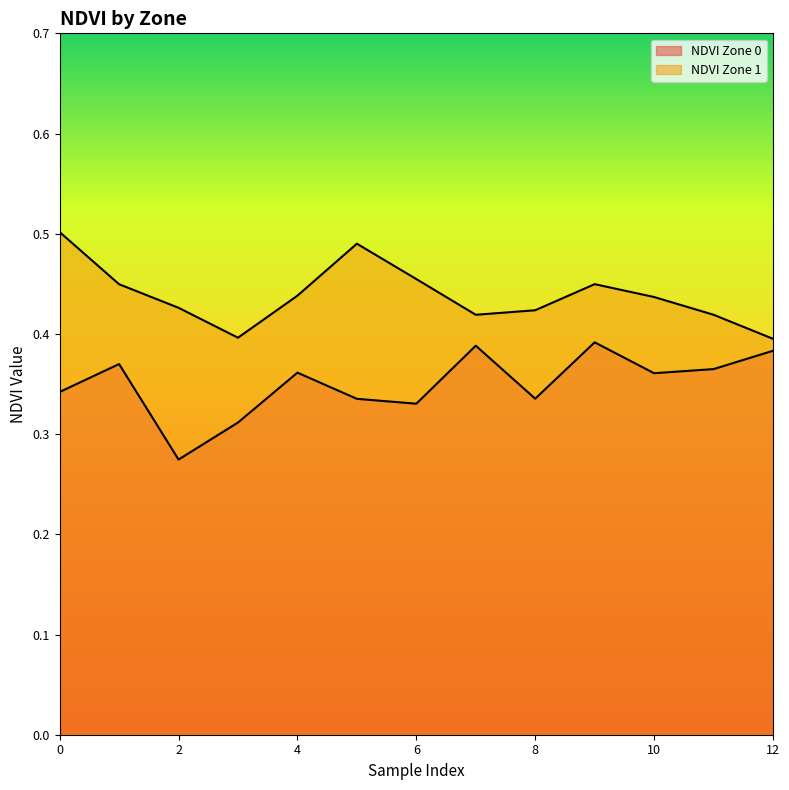

Reading left to right, what are all the values shown in this chart?

NDVI Zone 0: 0=0.3	1=0.4	2=0.3	3=0.3	4=0.4	5=0.3	6=0.3	7=0.4	8=0.3	9=0.4	10=0.4	11=0.4	12=0.4
NDVI Zone 1: 0=0.5	1=0.4	2=0.4	3=0.4	4=0.4	5=0.5	6=0.5	7=0.4	8=0.4	9=0.4	10=0.4	11=0.4	12=0.4